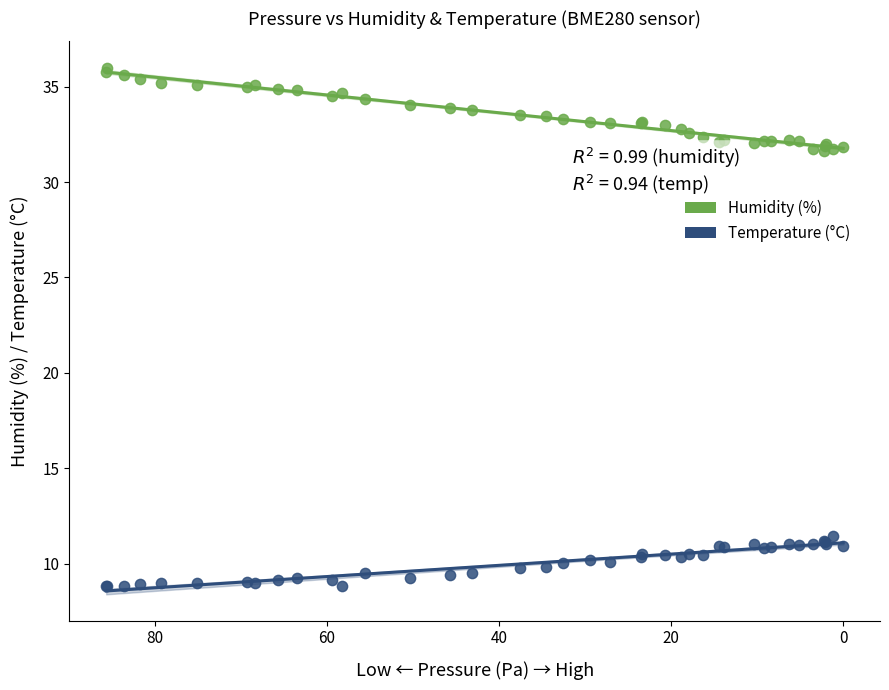

Which series contains the lowest Y value?

Temperature (°C)